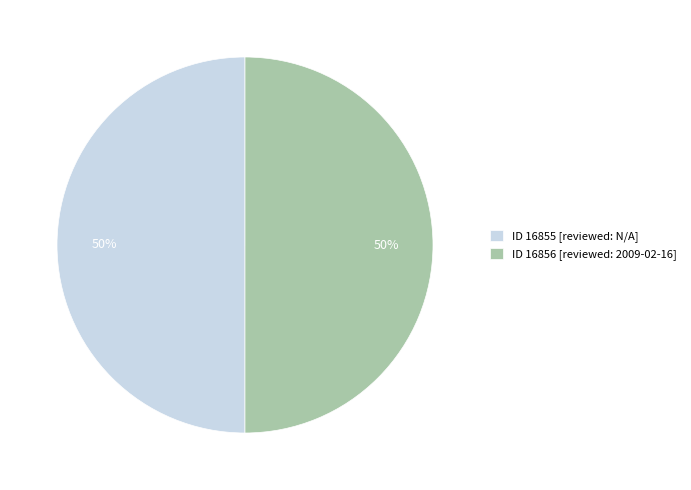

Do ID 16855 [reviewed: N/A] and ID 16856 [reviewed: 2009-02-16] together represent more than half of the pie?

Yes